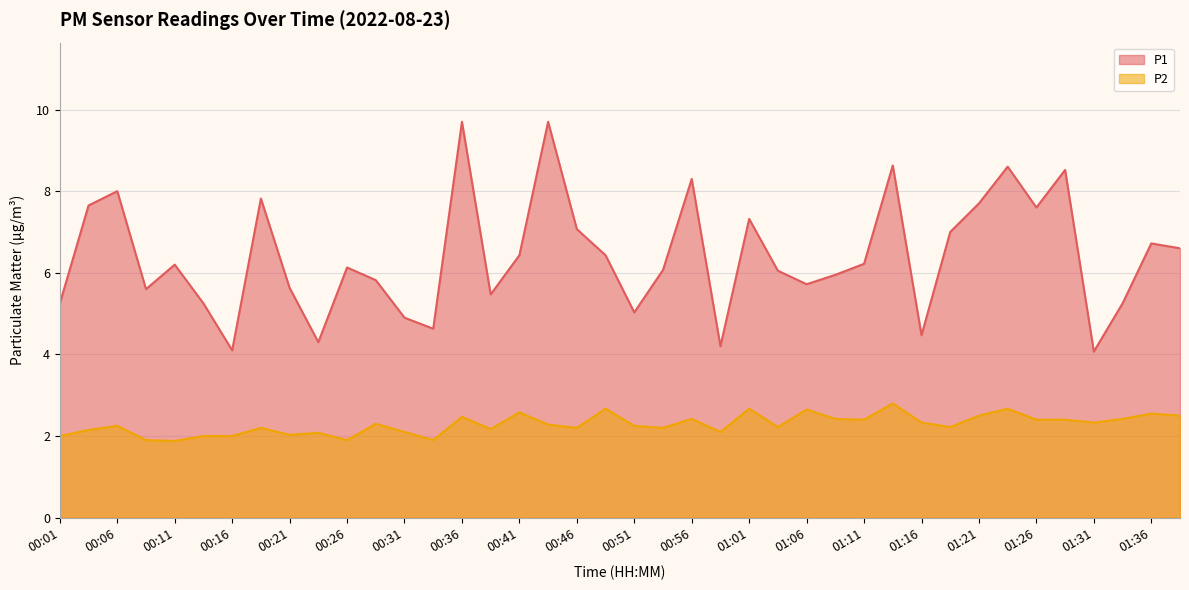

Where is the first local maximum for P2?

00:06